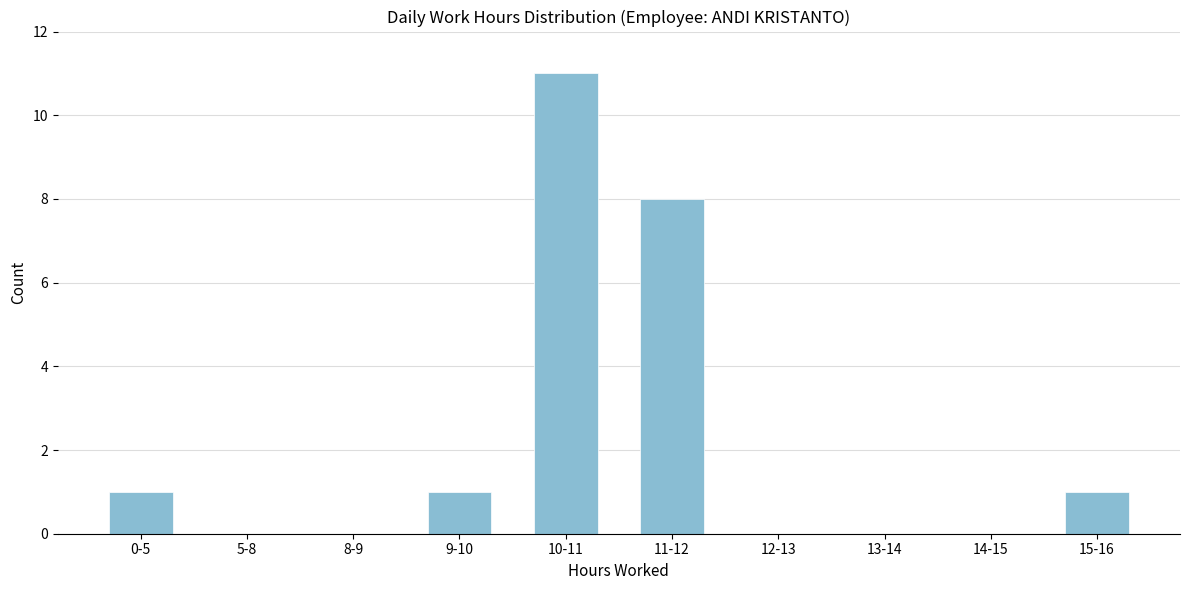

Reading left to right, list all the values displayed in this chart.

0-5=1	5-8=0	8-9=0	9-10=1	10-11=11	11-12=8	12-13=0	13-14=0	14-15=0	15-16=1